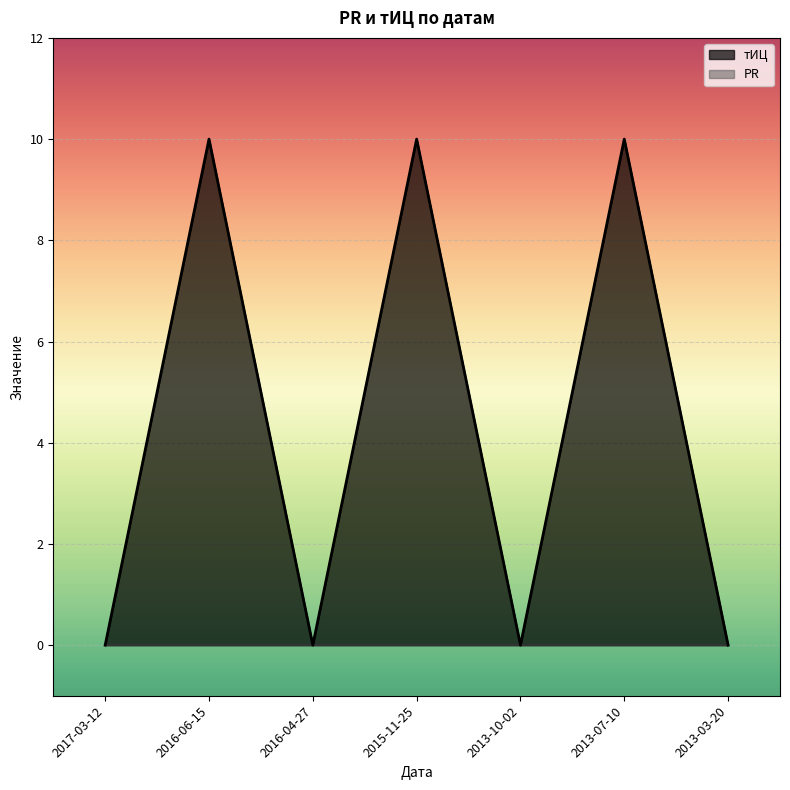

Rank the categories by value from lowest to highest.

2017-03-12, 2016-04-27, 2013-10-02, 2013-03-20, 2016-06-15, 2015-11-25, 2013-07-10